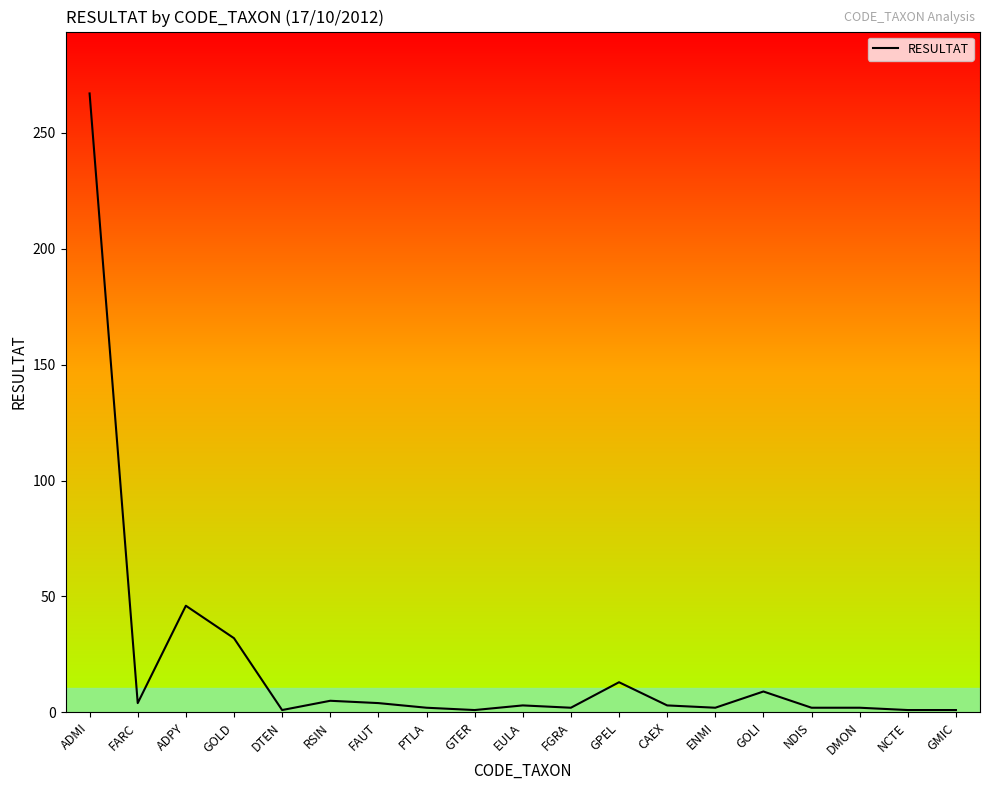

What is the change in value from DTEN to FGRA?

+1